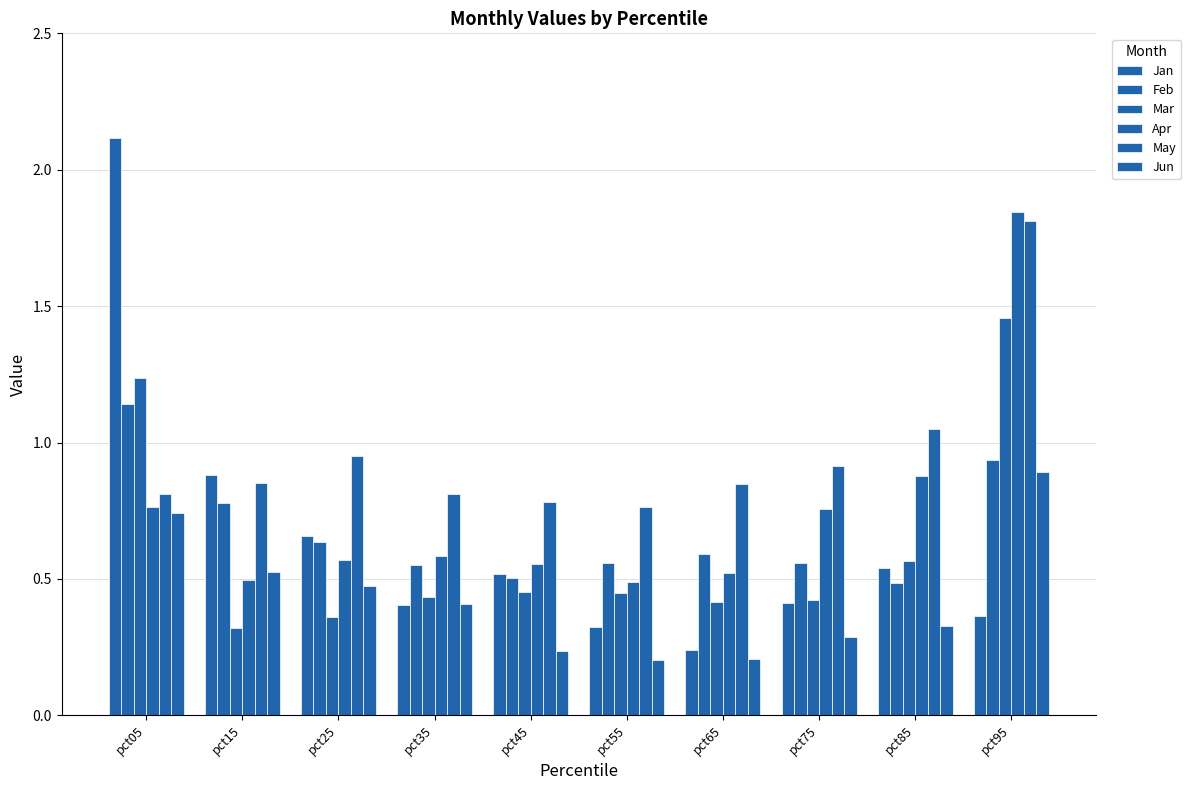

At which label does Mar reach its minimum?

pct15